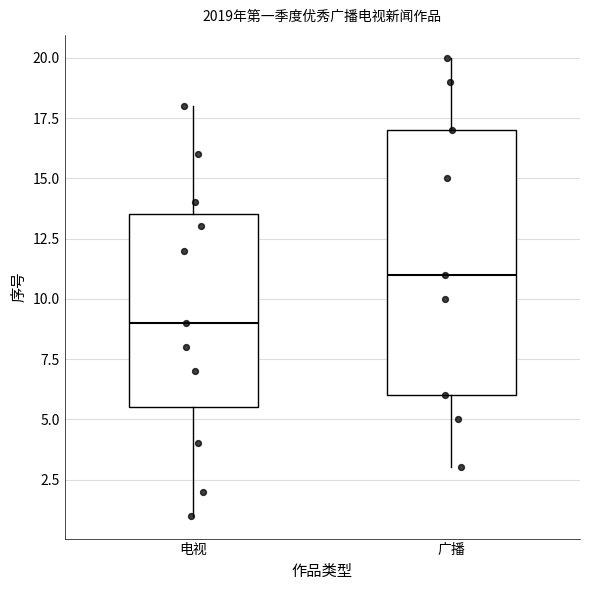

Reading left to right, transcribe this box plot: for each box, give where its median line is, the range the box spans, and where its two whiskers end, as read against the y-axis. The values are not printed on the chart, so give them approximately, as read against the axis.

电视: median 9.0, box 5.5 to 13.5, whiskers 1.0 to 18.0
广播: median 11.0, box 6.0 to 17.0, whiskers 3.0 to 20.0